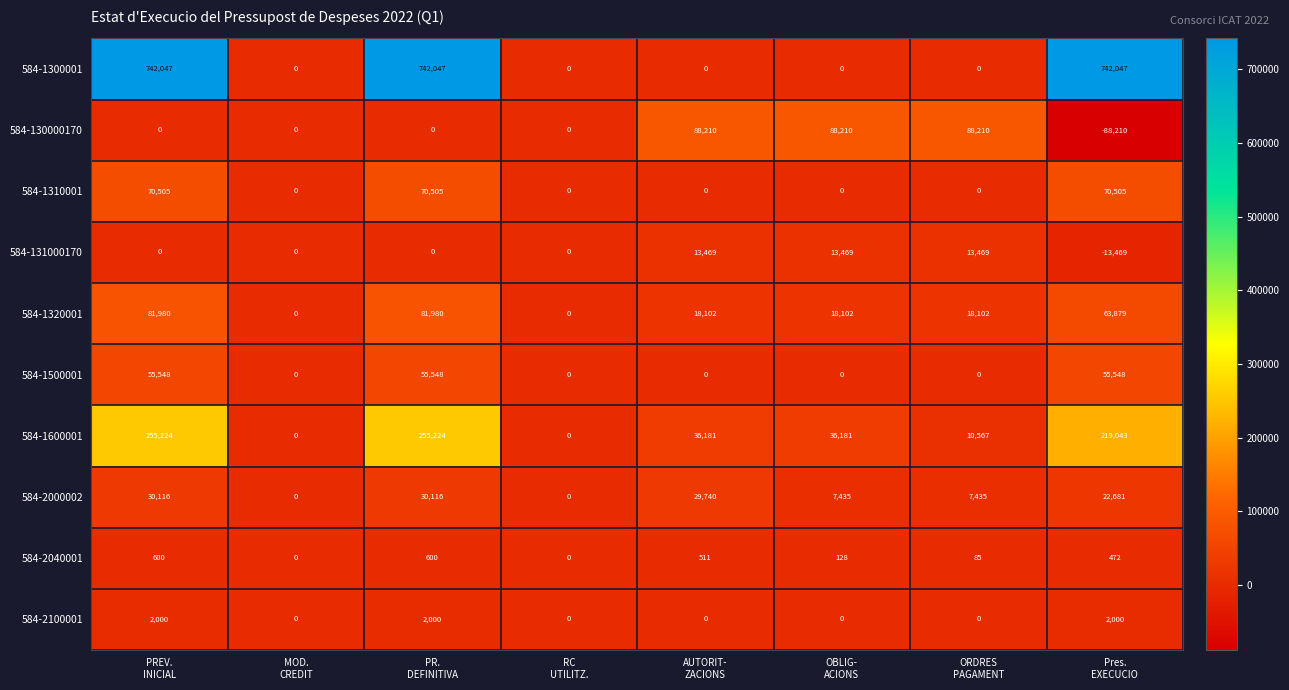

Which series has the largest range (max minus min)?

584-1300001